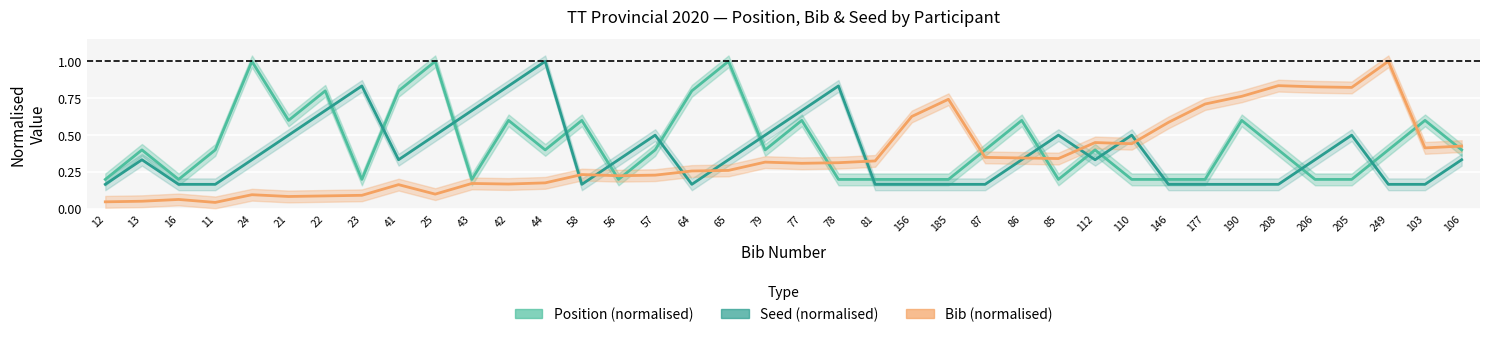

Reading left to right, transcribe all the data shown in this chart.

Position (normalised): 12=0.2	13=0.4	16=0.2	11=0.4	24=1.0	21=0.6	22=0.8	23=0.2	41=0.8	25=1.0	43=0.2	42=0.6	44=0.4	58=0.6	56=0.2	57=0.4	64=0.8	65=1.0	79=0.4	77=0.6	78=0.2	81=0.2	156=0.2	185=0.2	87=0.4	86=0.6	85=0.2	112=0.4	110=0.2	146=0.2	177=0.2	190=0.6	208=0.4	206=0.2	205=0.2	249=0.4	103=0.6	106=0.4
Seed (normalised): 12=0.2	13=0.3	16=0.2	11=0.2	24=0.3	21=0.5	22=0.7	23=0.8	41=0.3	25=0.5	43=0.7	42=0.8	44=1.0	58=0.2	56=0.3	57=0.5	64=0.2	65=0.3	79=0.5	77=0.7	78=0.8	81=0.2	156=0.2	185=0.2	87=0.2	86=0.3	85=0.5	112=0.3	110=0.5	146=0.2	177=0.2	190=0.2	208=0.2	206=0.3	205=0.5	249=0.2	103=0.2	106=0.3
Bib (normalised): 12=0.0	13=0.1	16=0.1	11=0.0	24=0.1	21=0.1	22=0.1	23=0.1	41=0.2	25=0.1	43=0.2	42=0.2	44=0.2	58=0.2	56=0.2	57=0.2	64=0.3	65=0.3	79=0.3	77=0.3	78=0.3	81=0.3	156=0.6	185=0.7	87=0.3	86=0.3	85=0.3	112=0.4	110=0.4	146=0.6	177=0.7	190=0.8	208=0.8	206=0.8	205=0.8	249=1.0	103=0.4	106=0.4